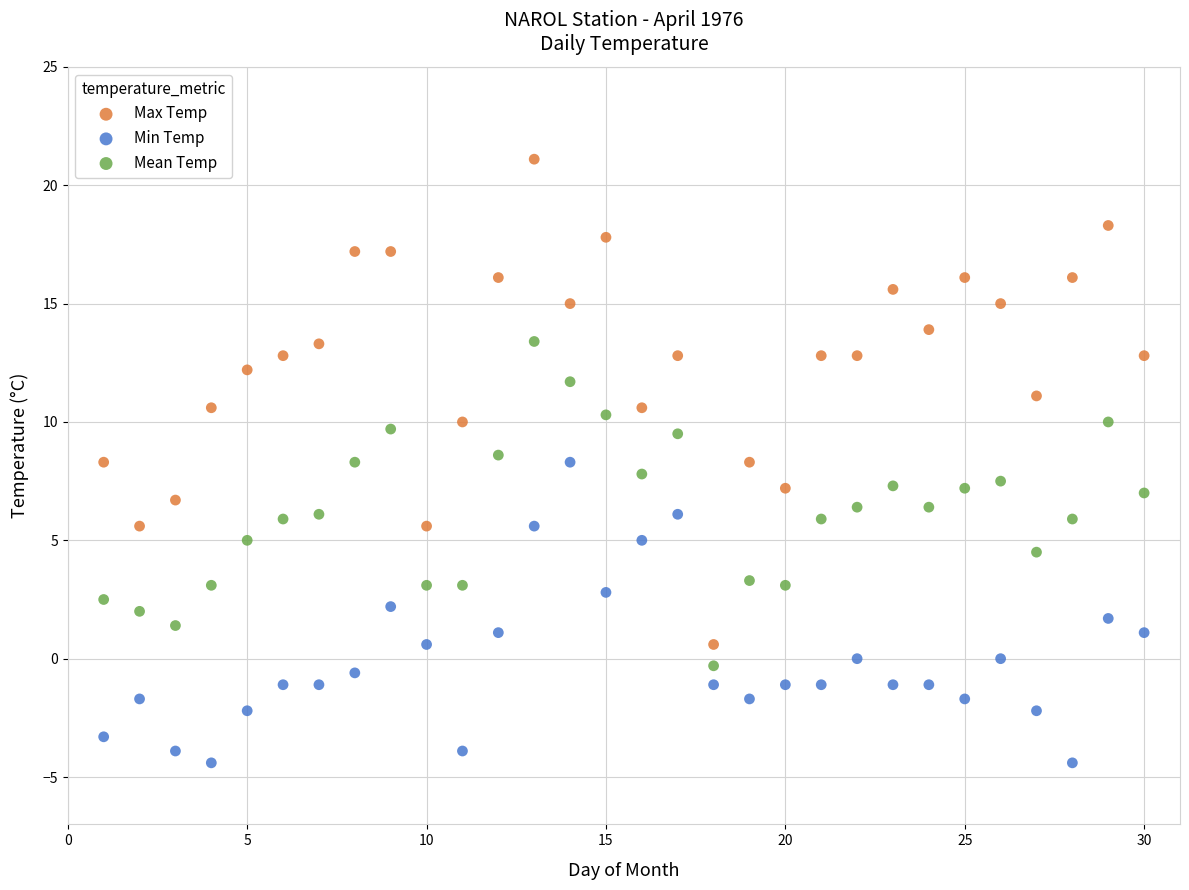

Across all data points, what is the range of X values (max minus min)?

29.0